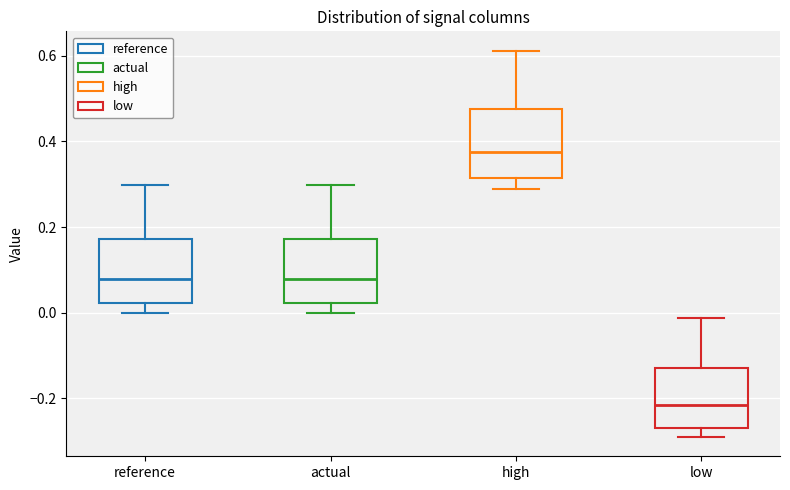

Which box's median line is the highest?

high